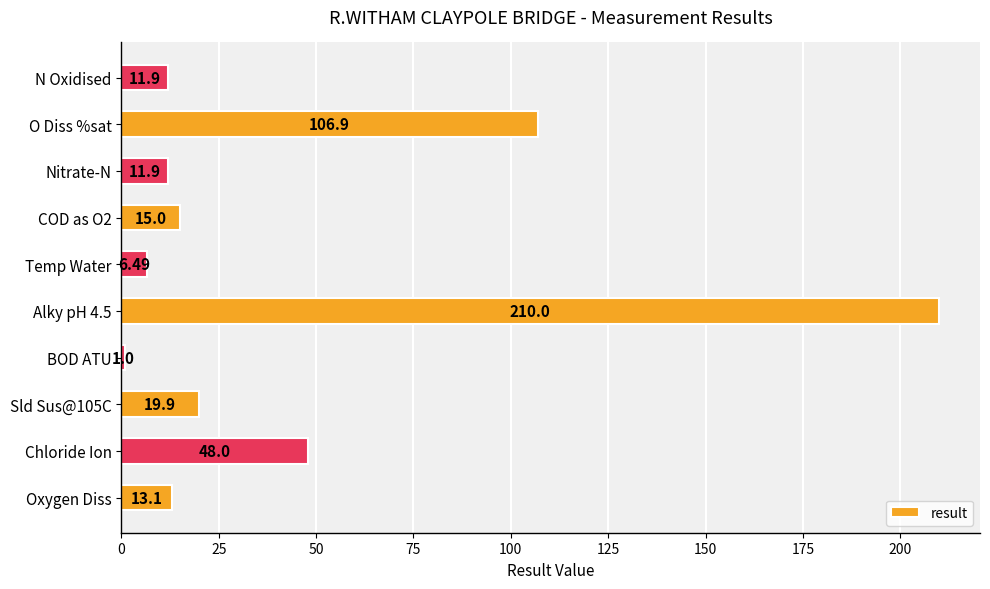

What is the difference between the maximum and second lowest values?

203.5